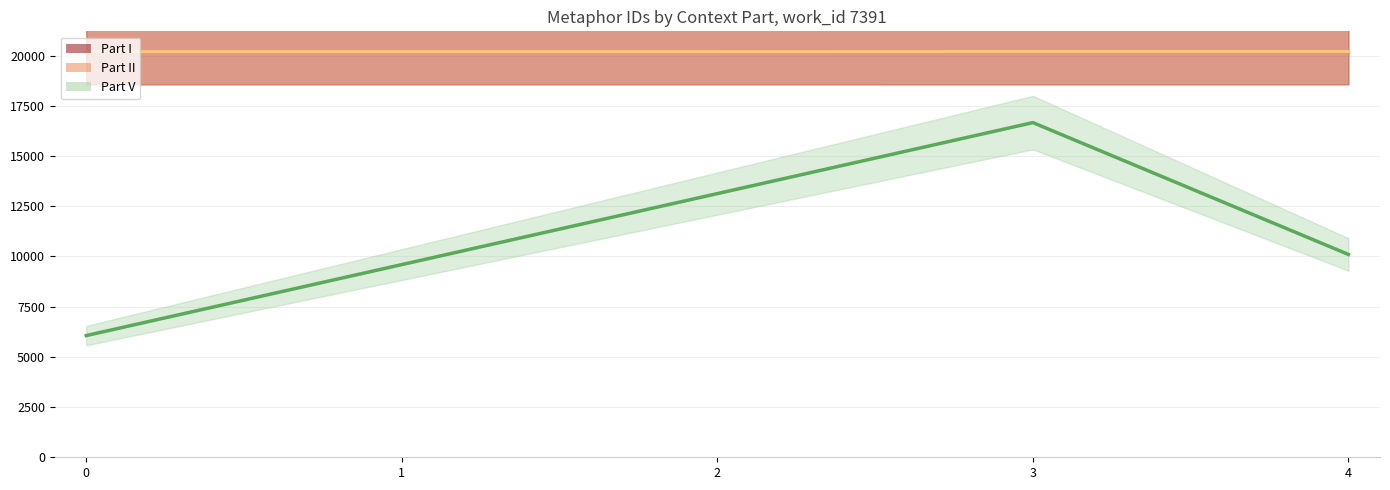

The Part II (line) series shows 20197.0 at 3. True or false?

True